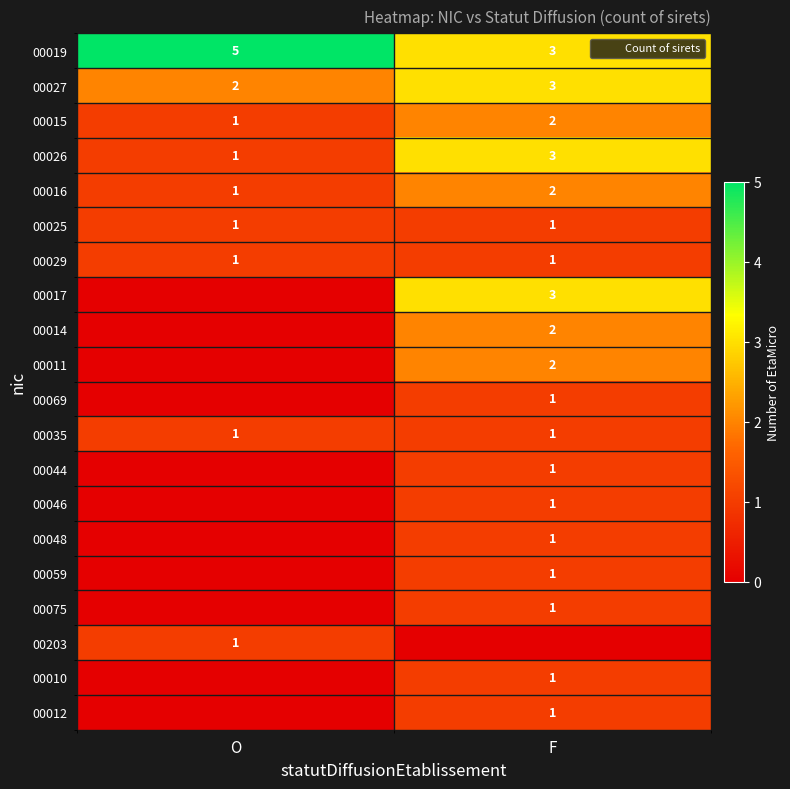

How many data points in 00203 are less than 1?

1